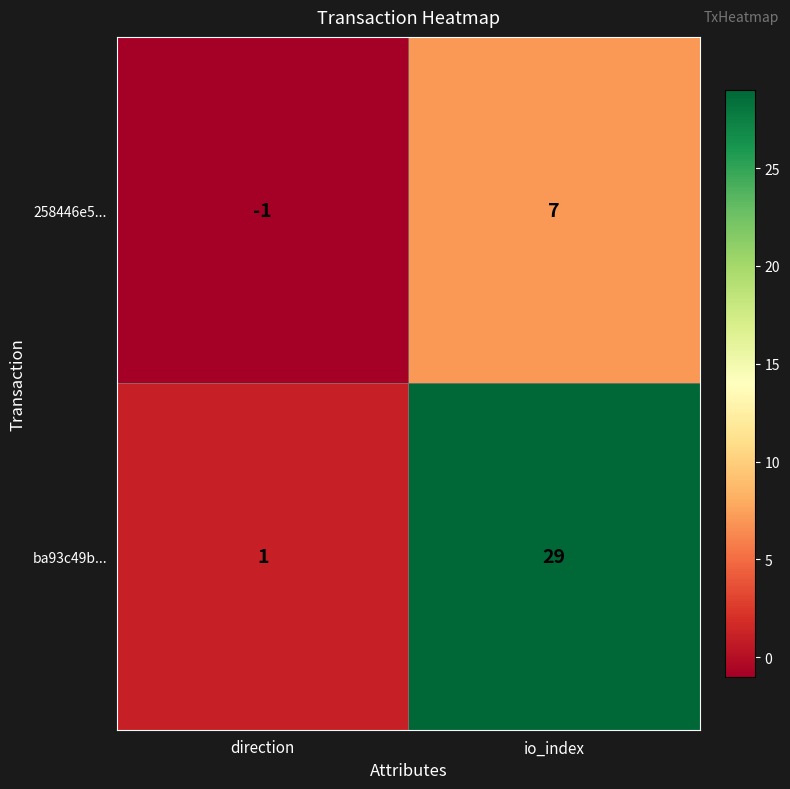

At how many categories does at least one series exceed 14?

1